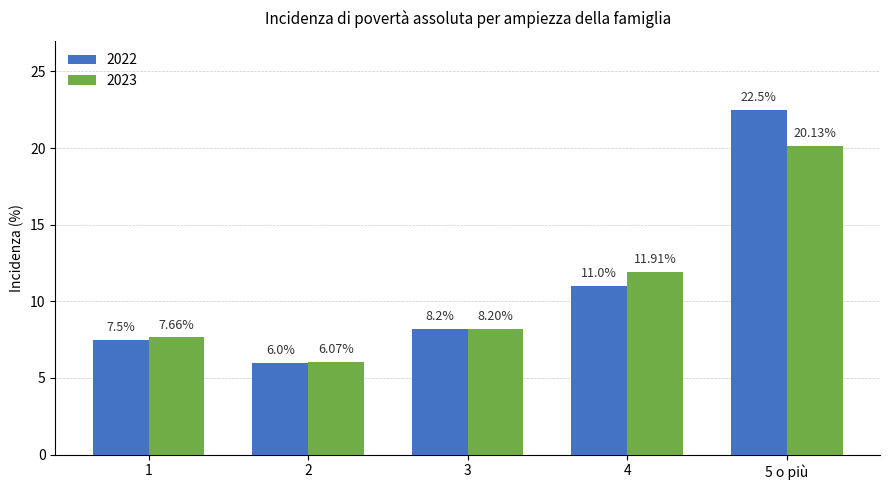

Which series has the largest total across all categories?

2022